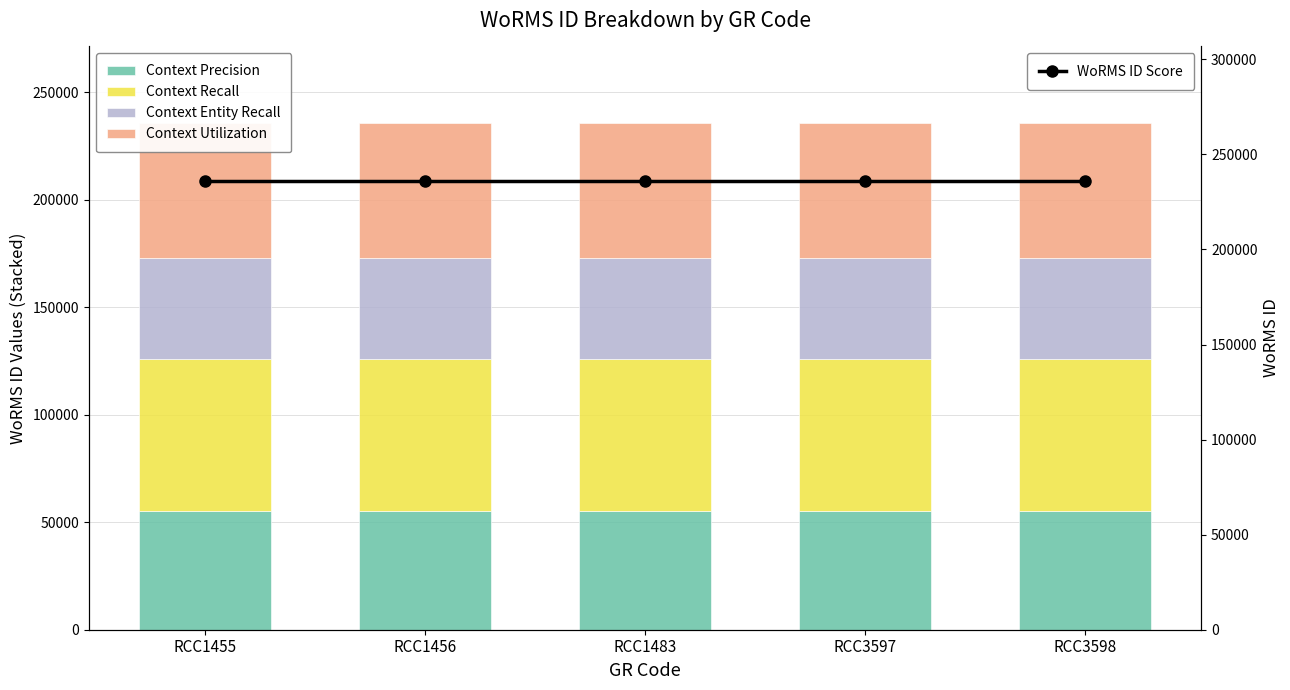

Which series has the largest total across all categories?

WoRMS ID Score